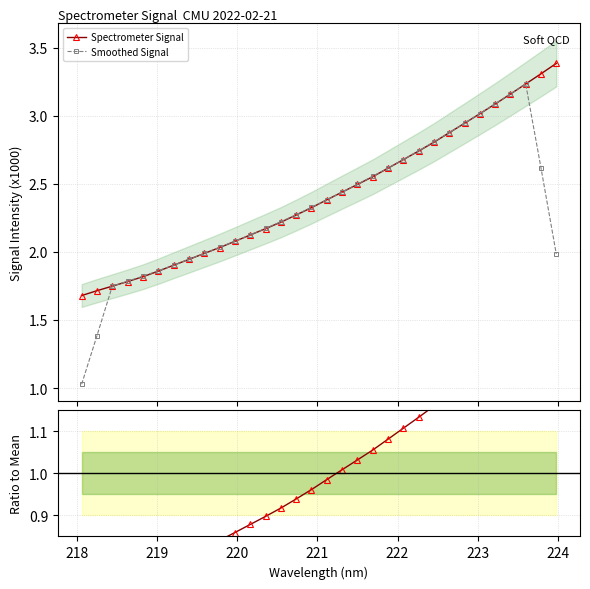

What is the highest value of the Spectrometer Signal series?

3.4